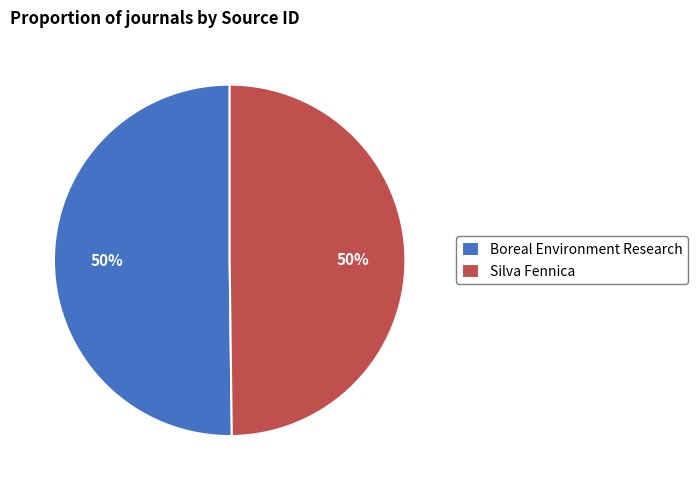

True or false: Boreal Environment Research accounts for 42% of the total.

False